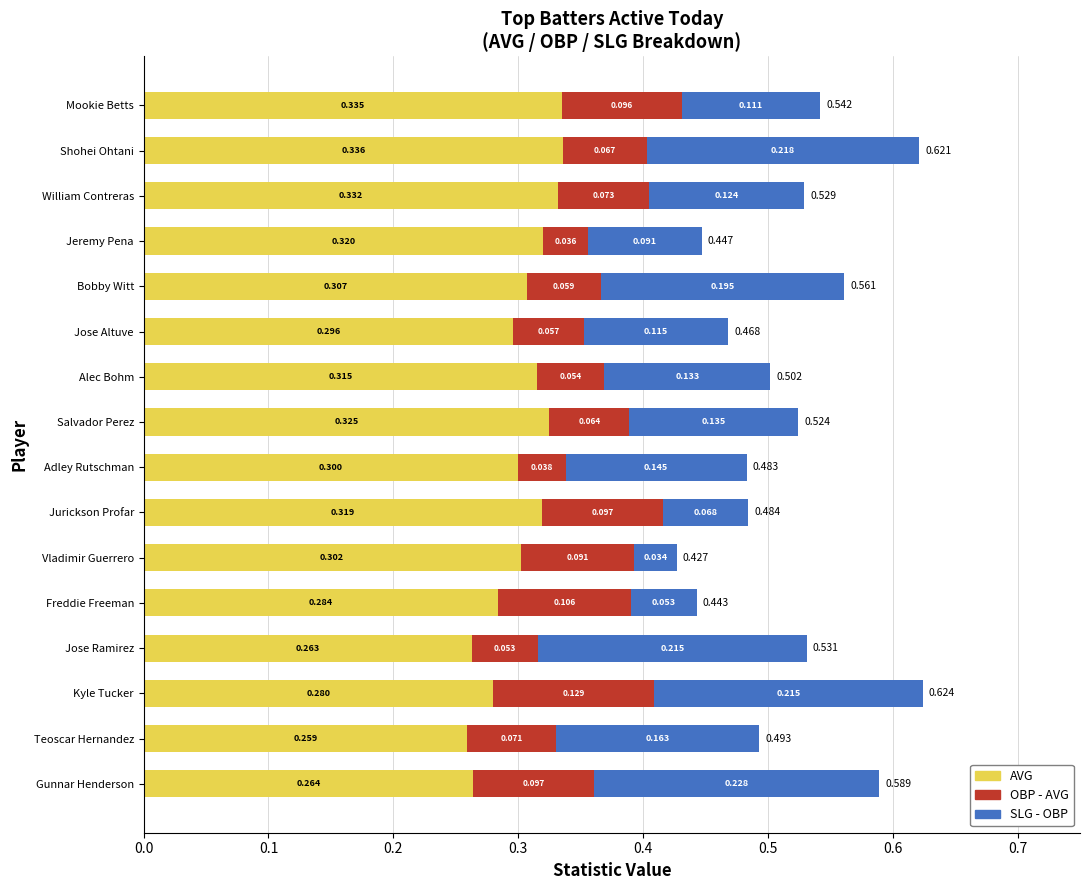

What is the sum of all AVG values?

4.8